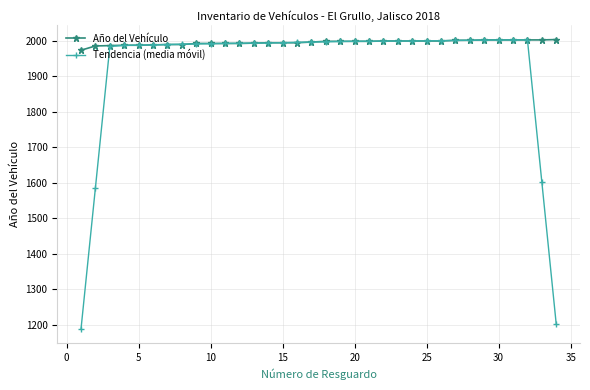

What is the value of the Año del Vehículo point at the 18th from the left?

1998.0